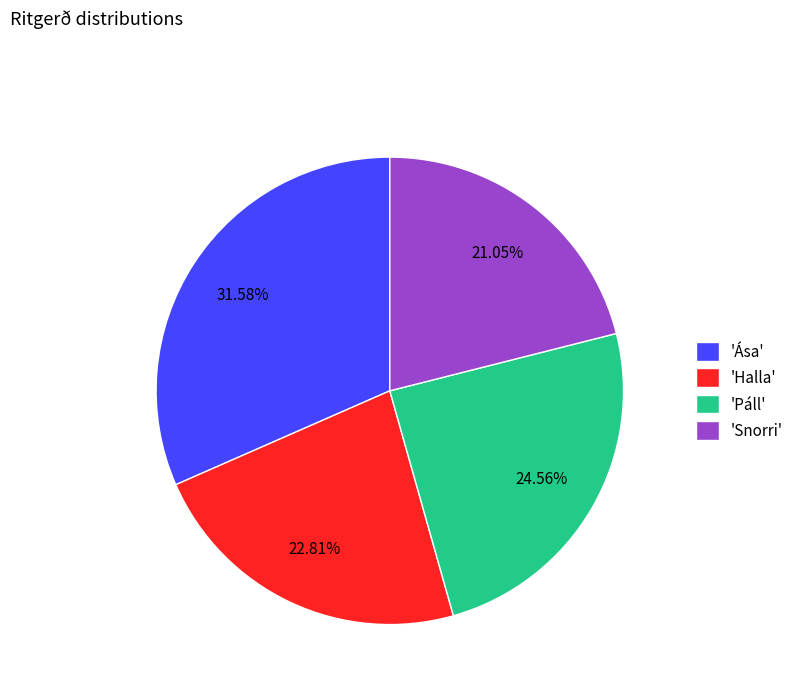

Which slice is the smallest?

'Snorri'